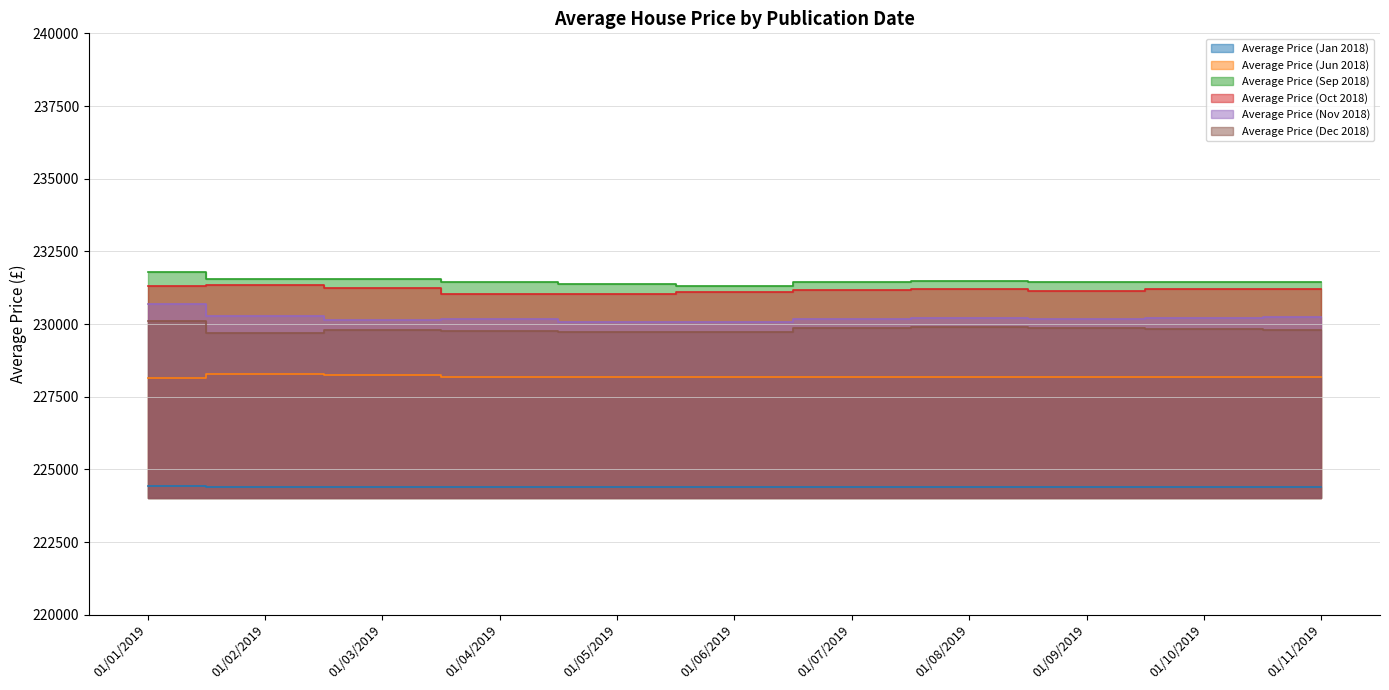

Which series has the largest total across all categories?

Average Price (Sep 2018)